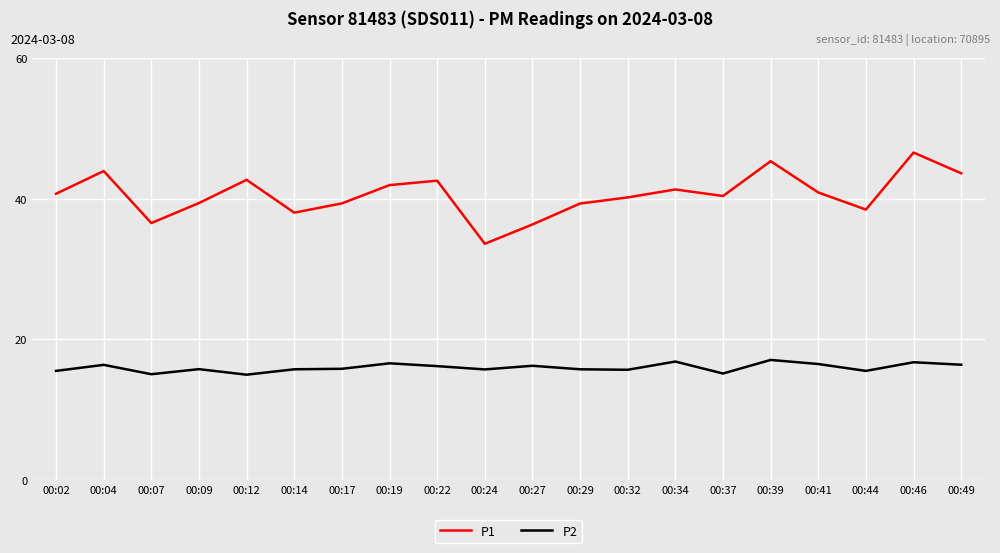

What is the sum of all P1 values?

811.4